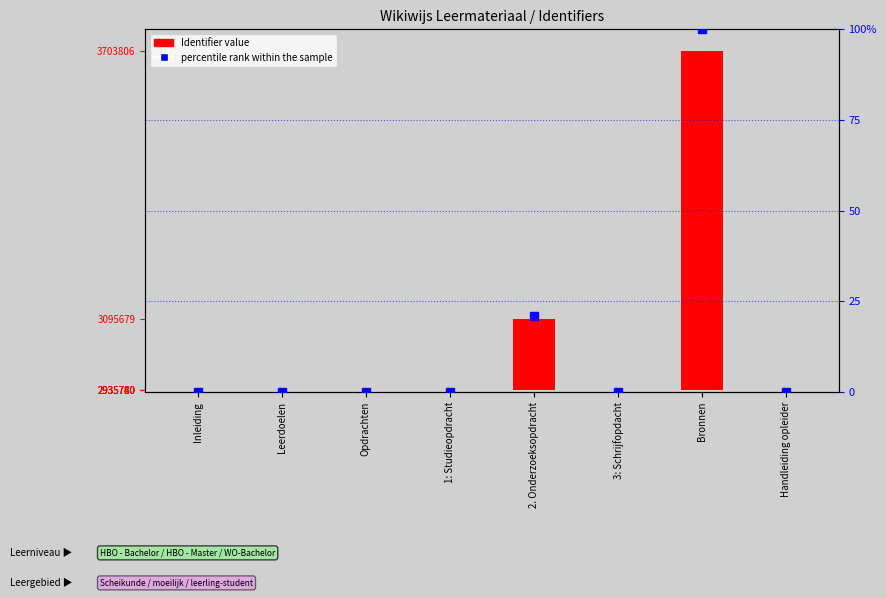

How many categories are shown in the chart?

8